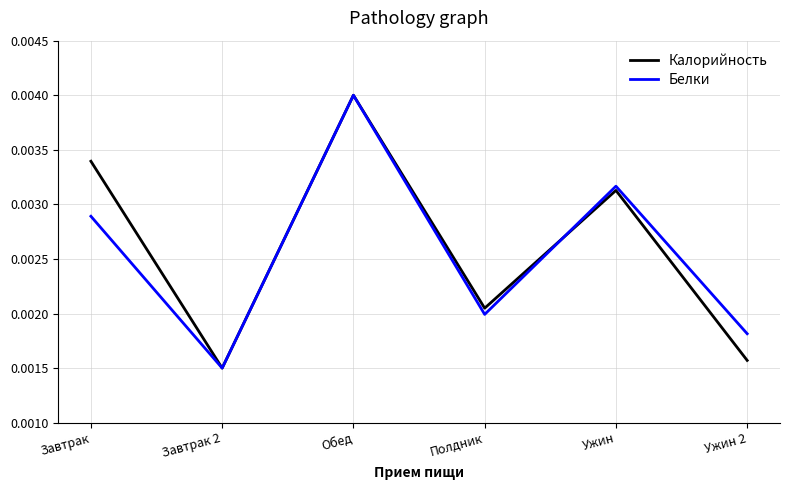

Which series changed the most between Обед and Полдник?

Белки